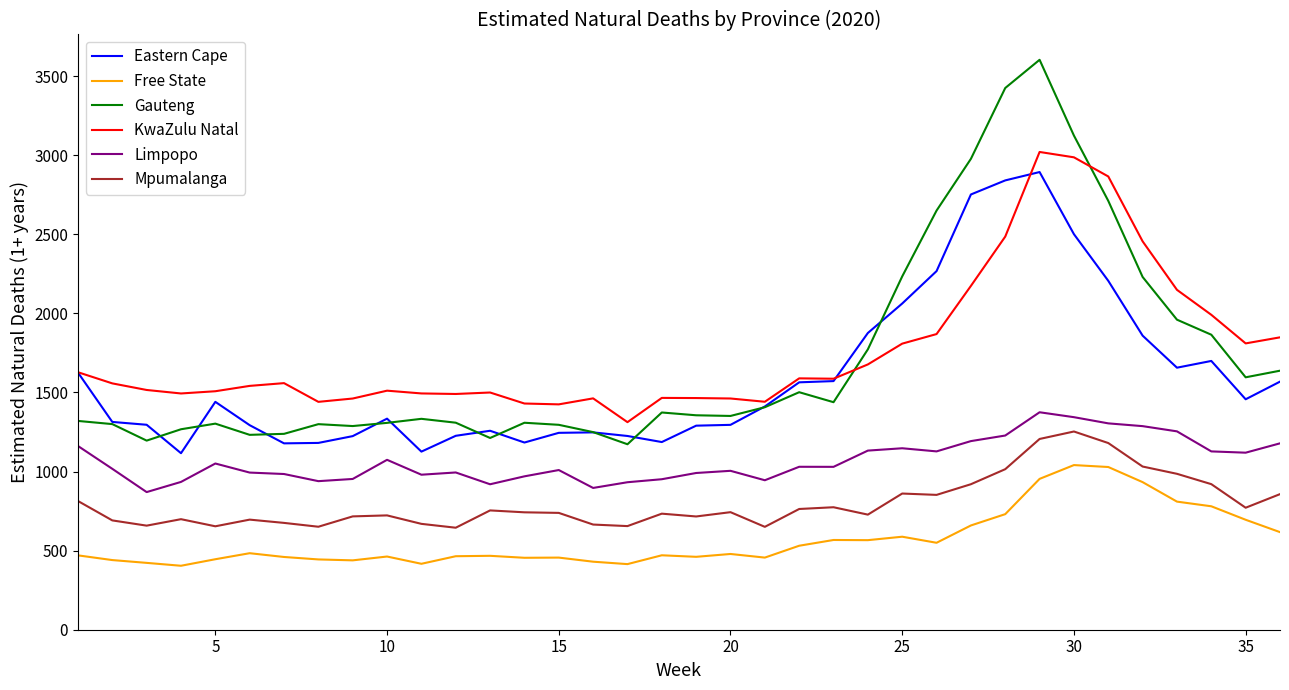

What is the smallest value displayed?

404.3